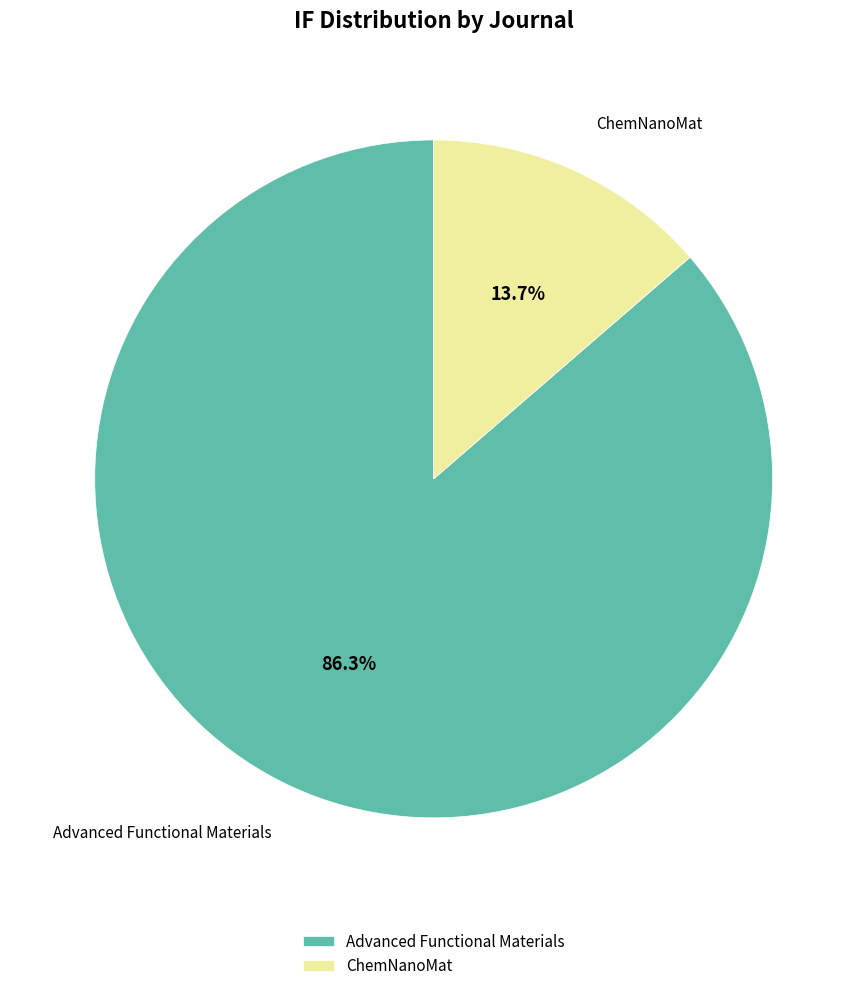

Which slice is the smallest?

ChemNanoMat